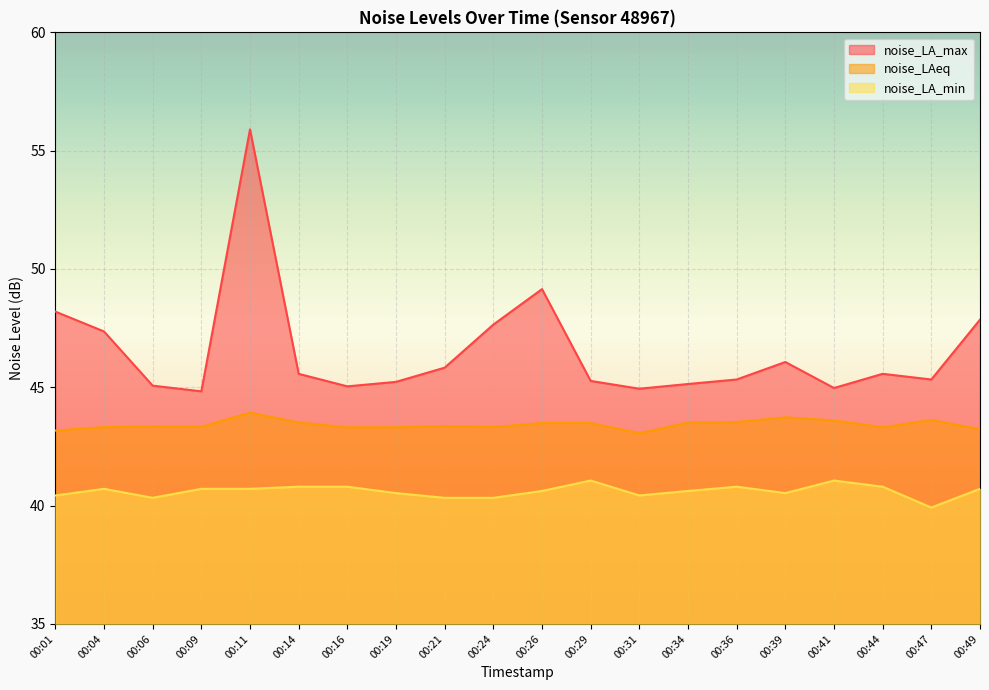

What is the total value across all series at 00:26?

133.3